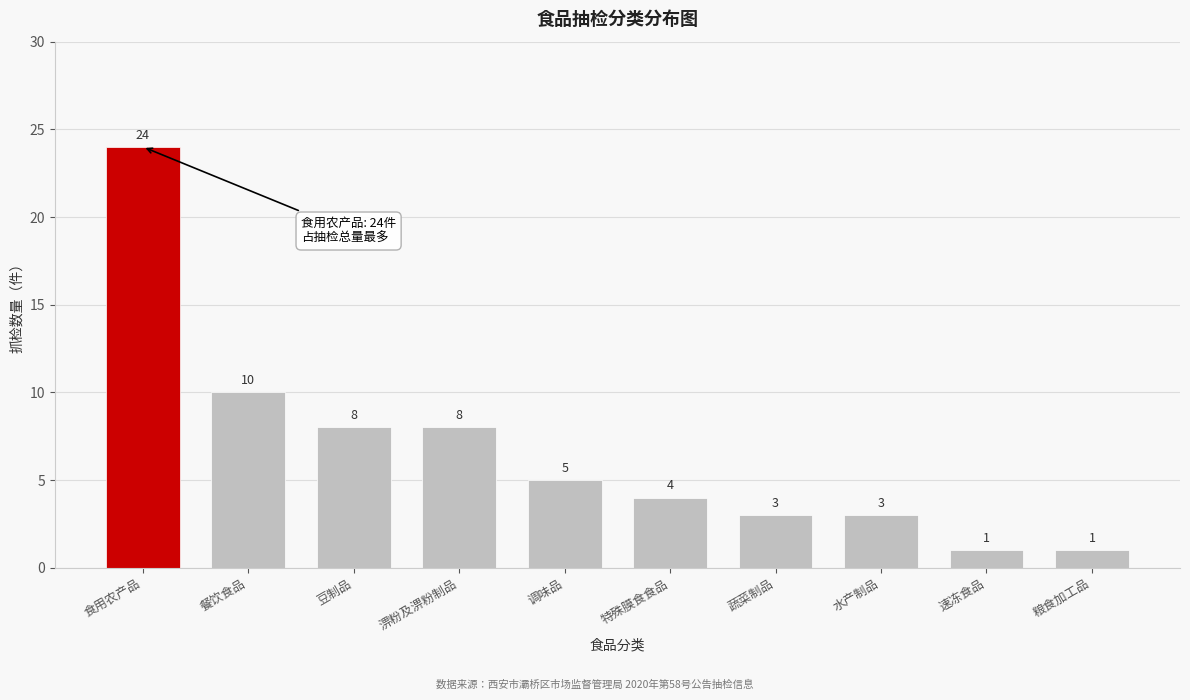

Reading left to right, list all the values displayed in this chart.

食用农产品=24	餐饮食品=10	豆制品=8	淠粉及淠粉制品=8	调味品=5	特殊膜食食品=4	蔬菜制品=3	水产制品=3	速冻食品=1	粮食加工品=1